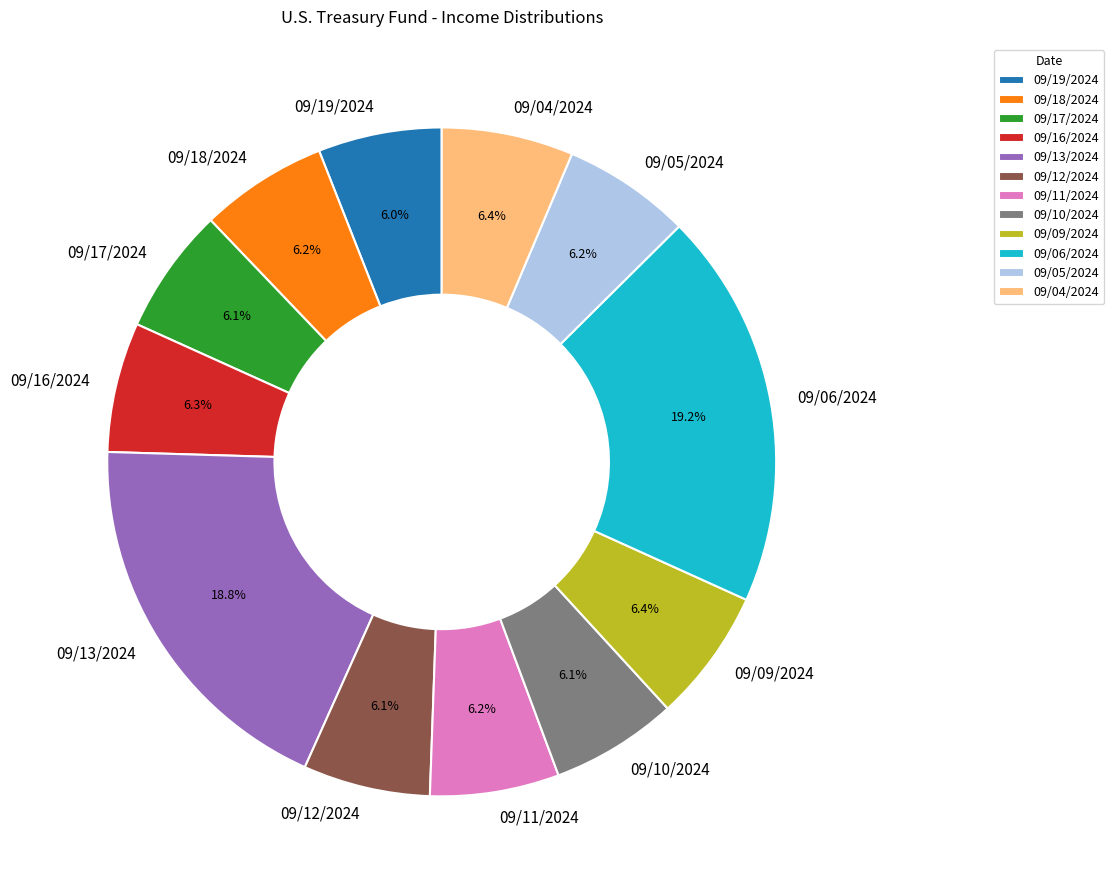

Is there any slice that represents more than half of the pie?

No